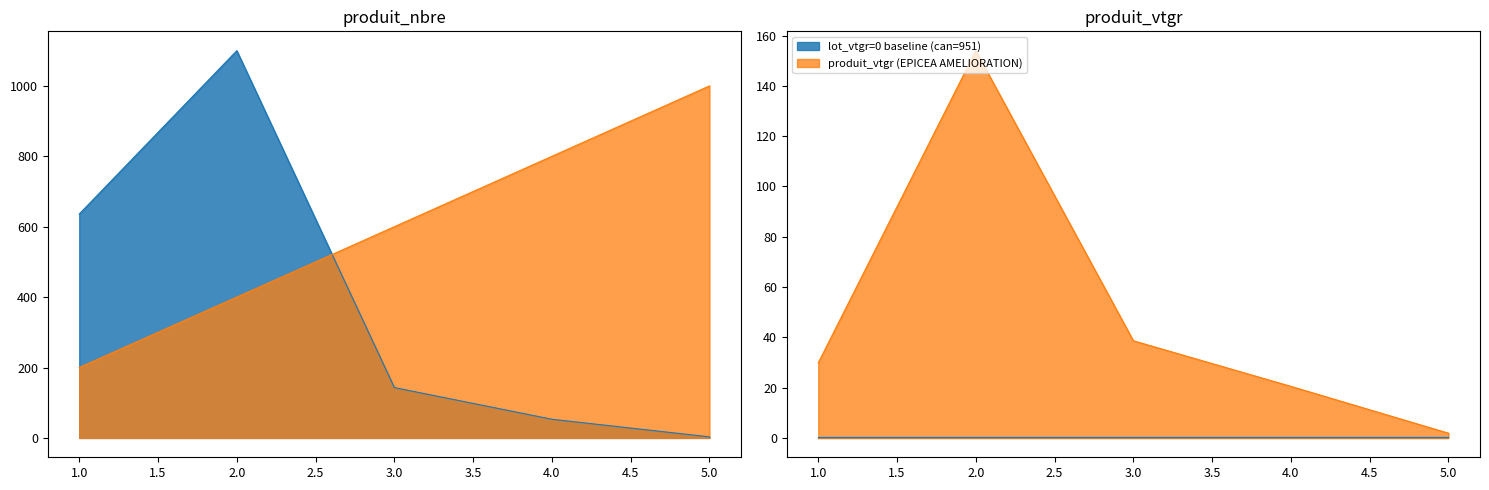

The value of cm at 4 is 800. True or false?

True